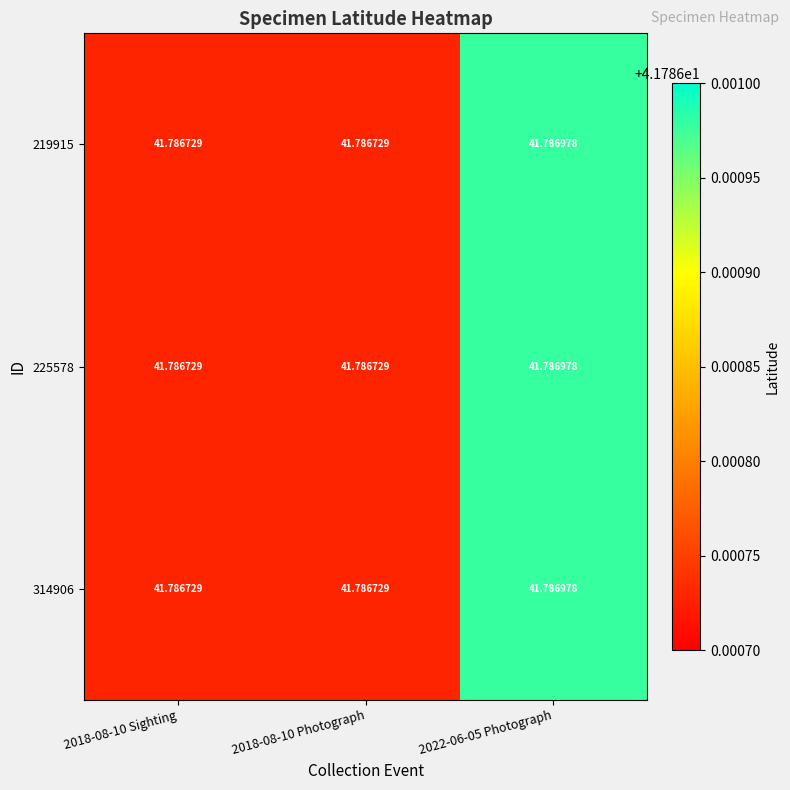

Reading left to right, list all the values displayed in this chart.

219915: 2018-08-10 Sighting=41.8	2018-08-10 Photograph=41.8	2022-06-05 Photograph=41.8
225578: 2018-08-10 Sighting=41.8	2018-08-10 Photograph=41.8	2022-06-05 Photograph=41.8
314906: 2018-08-10 Sighting=41.8	2018-08-10 Photograph=41.8	2022-06-05 Photograph=41.8